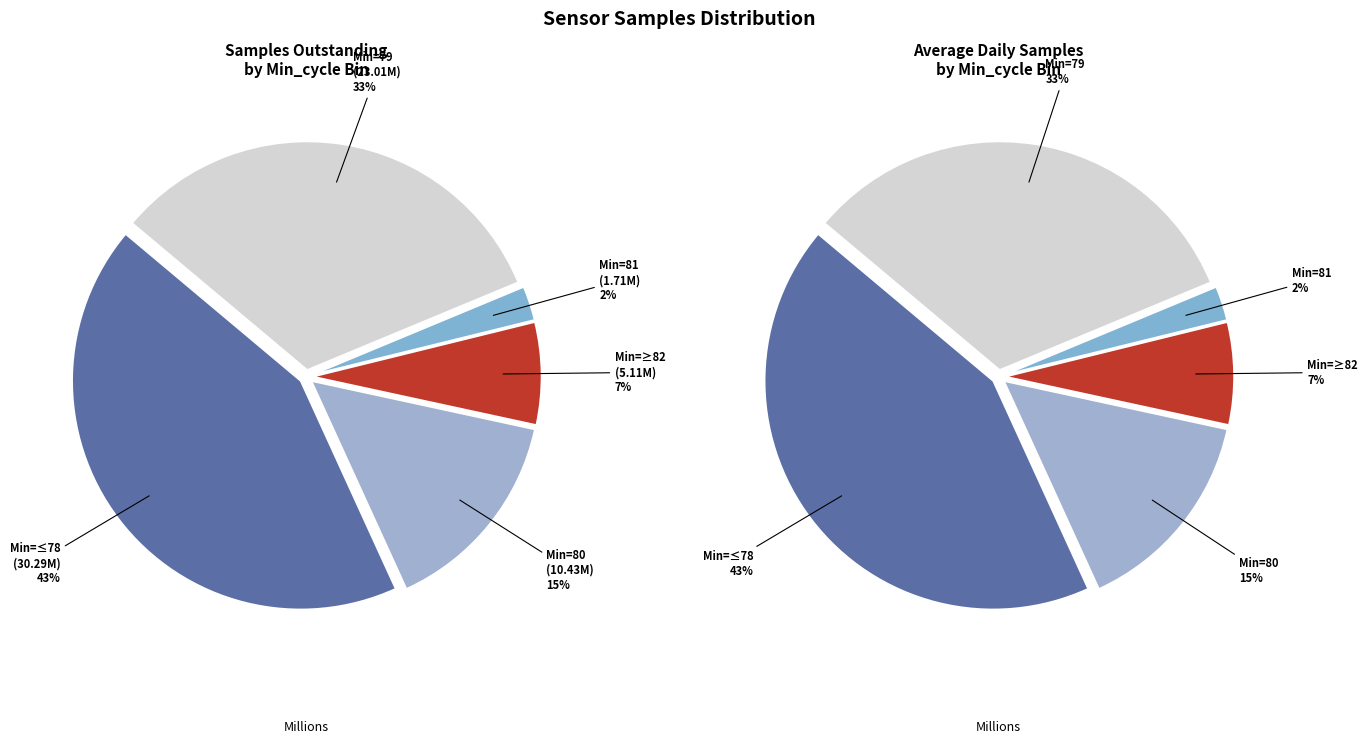

Is there a majority slice in this chart?

No